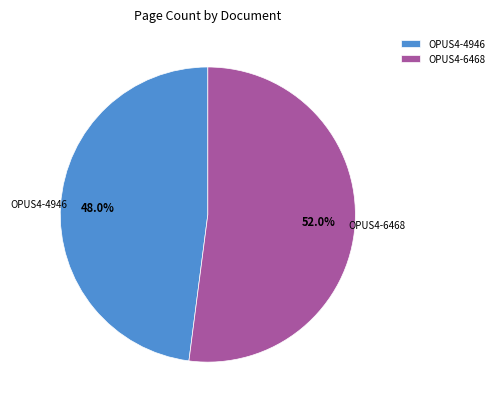

Approximately how many times larger is the value at OPUS4-4946 compared to OPUS4-6468?

0.9